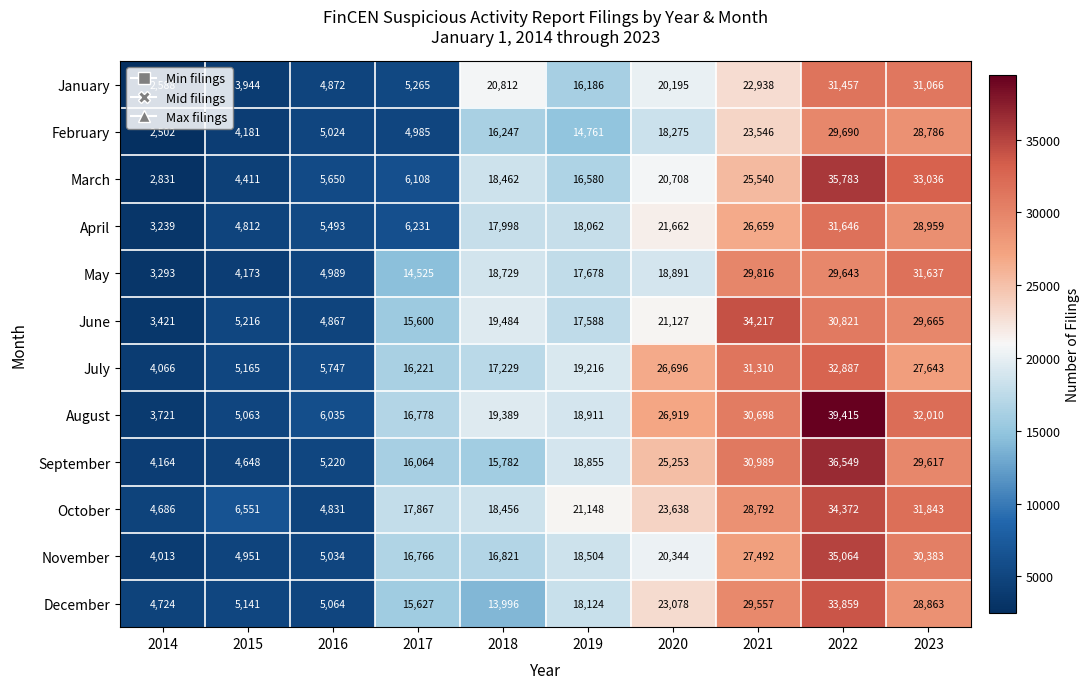

At which label is June closest to 18819?

2018